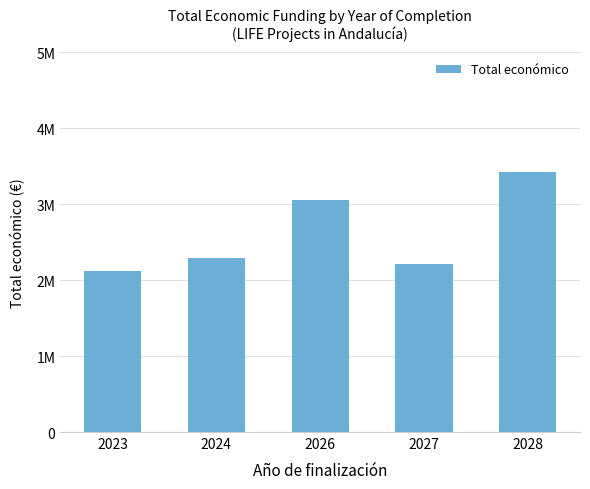

Reading right to left, transcribe all the data shown in this chart.

2028=3417048	2027=2217116	2026=3057003	2024=2296643	2023=2118929